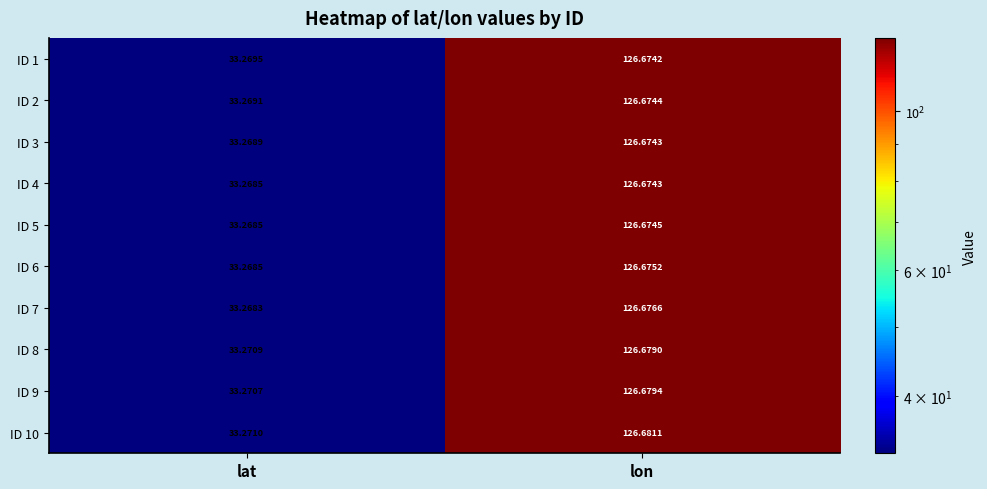

At which category is the sum across all series the highest?

lon